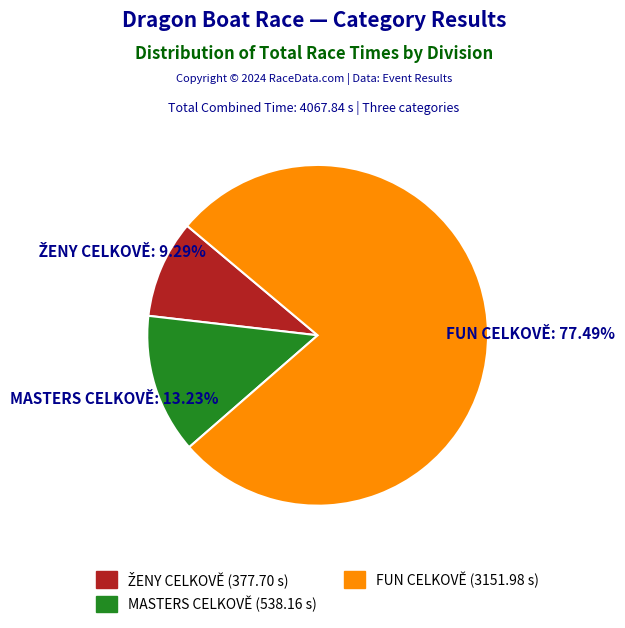

Is there a majority slice in this chart?

Yes